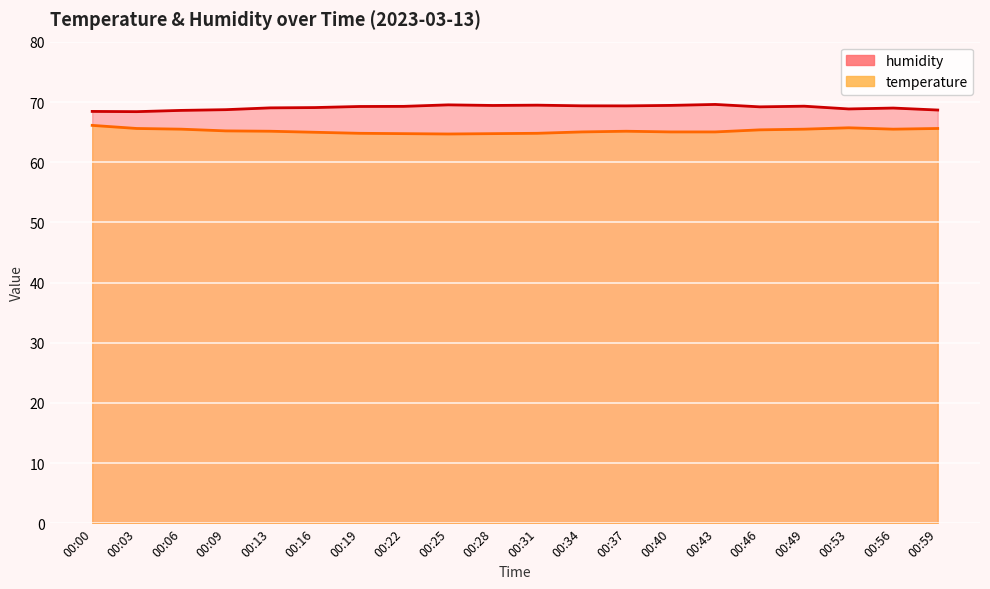

What is the sum of the humidity values at 00:43 and 00:13?

138.7